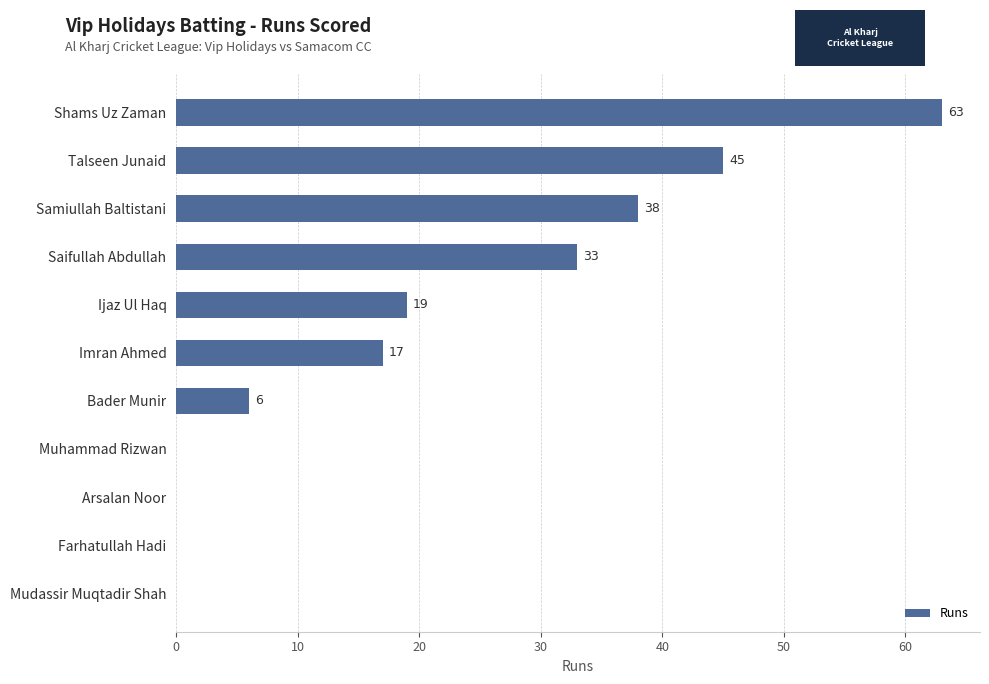

At which label is the value closest to 31?

Saifullah Abdullah